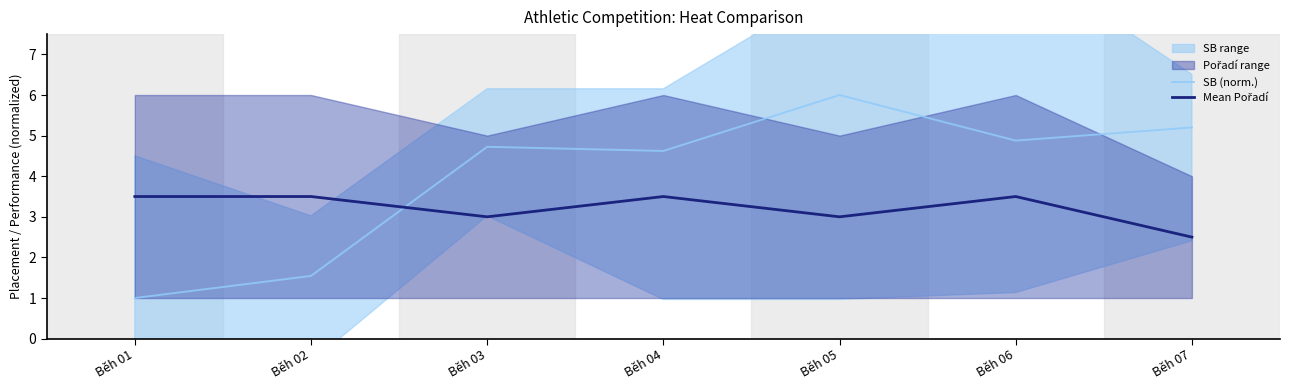

Is this an area chart (filled region under the line)?

No